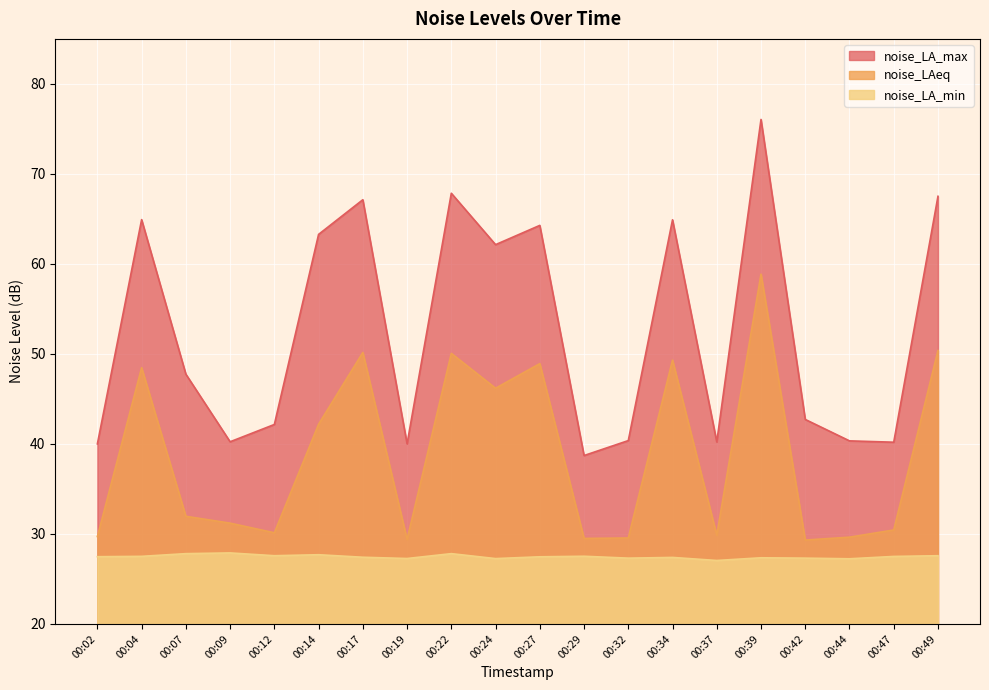

Reading left to right, transcribe all the data shown in this chart.

noise_LA_max: 40.0	64.9	47.8	40.2	42.2	63.3	67.1	40.0	67.8	62.1	64.3	38.7	40.4	64.9	40.2	76.0	42.7	40.3	40.2	67.5
noise_LAeq: 29.7	48.5	32.0	31.2	30.1	42.2	50.2	29.4	50.1	46.2	48.9	29.5	29.6	49.3	29.9	58.9	29.3	29.6	30.4	50.4
noise_LA_min: 27.5	27.5	27.8	27.9	27.6	27.7	27.4	27.3	27.8	27.3	27.5	27.5	27.3	27.4	27.1	27.4	27.3	27.2	27.5	27.6